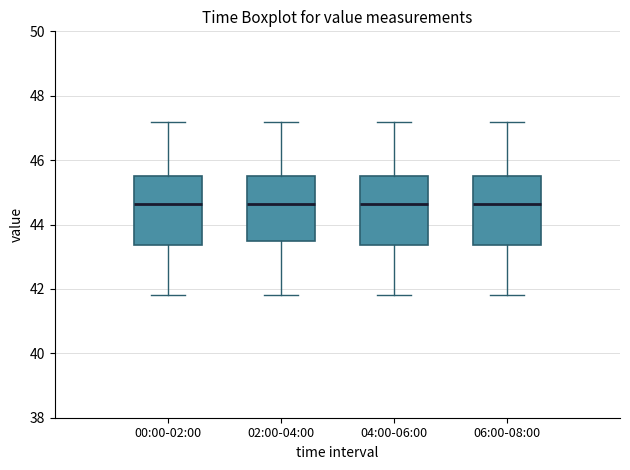

Reading left to right, read every box against the y-axis: the position of its median line, the range the box covers, and the ends of its whiskers. The values are not printed on the chart, so give them approximately, as read against the axis.

00:00-02:00: median 44.6, box 43.4 to 45.6, whiskers 41.8 to 47.2
02:00-04:00: median 44.6, box 43.4 to 45.6, whiskers 41.8 to 47.2
04:00-06:00: median 44.6, box 43.4 to 45.6, whiskers 41.8 to 47.2
06:00-08:00: median 44.6, box 43.4 to 45.6, whiskers 41.8 to 47.2